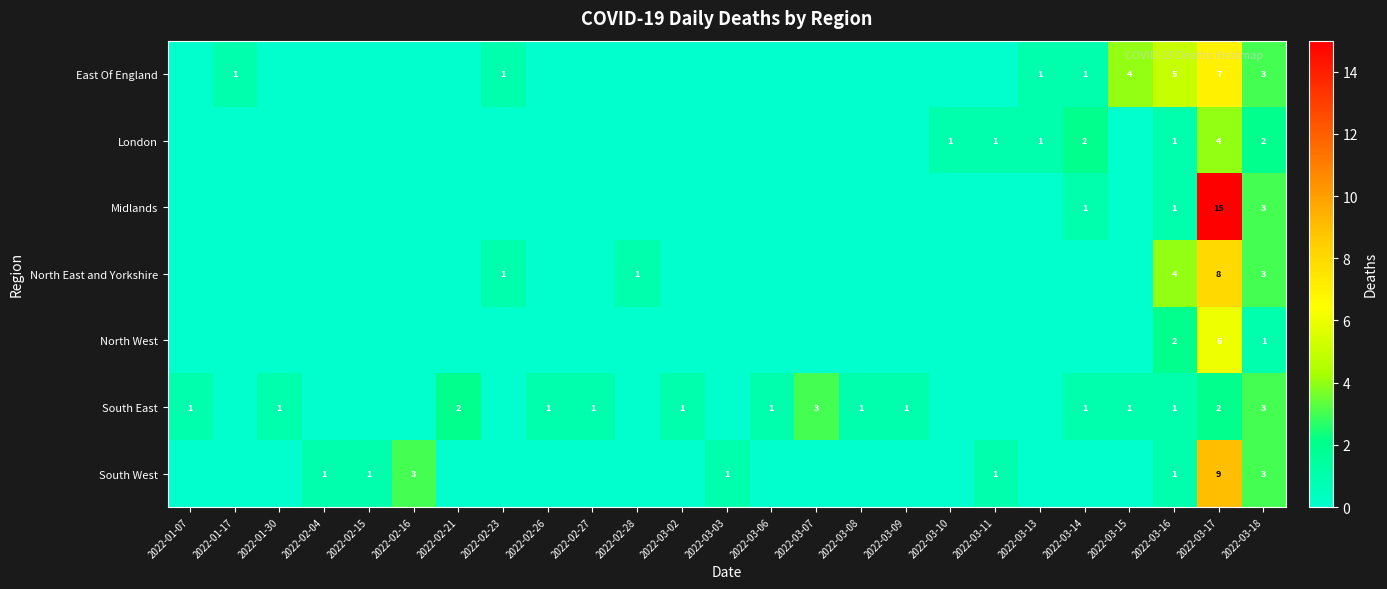

Is it true that South East equals 1 at 2022-01-07?

True